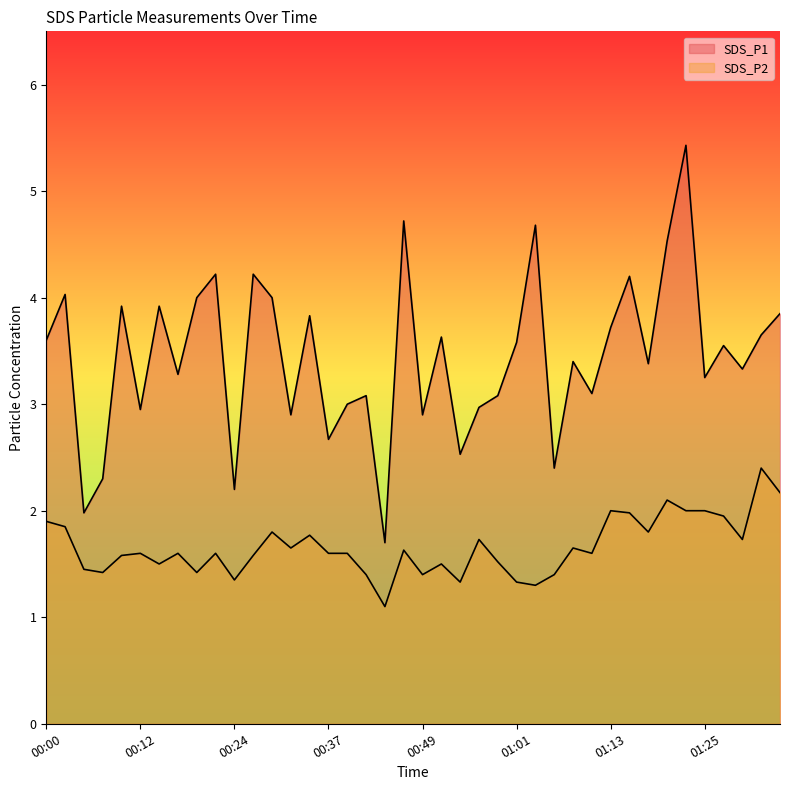

Which series changed the most between 00:27 and 01:16?

SDS_P2